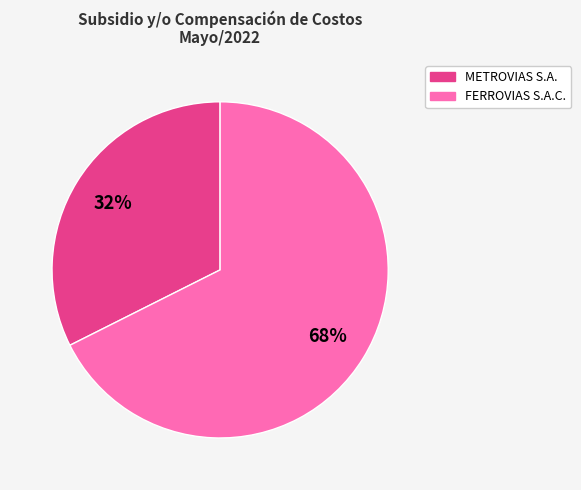

Rank the categories by value from highest to lowest.

FERROVIAS S.A.C., METROVIAS S.A.